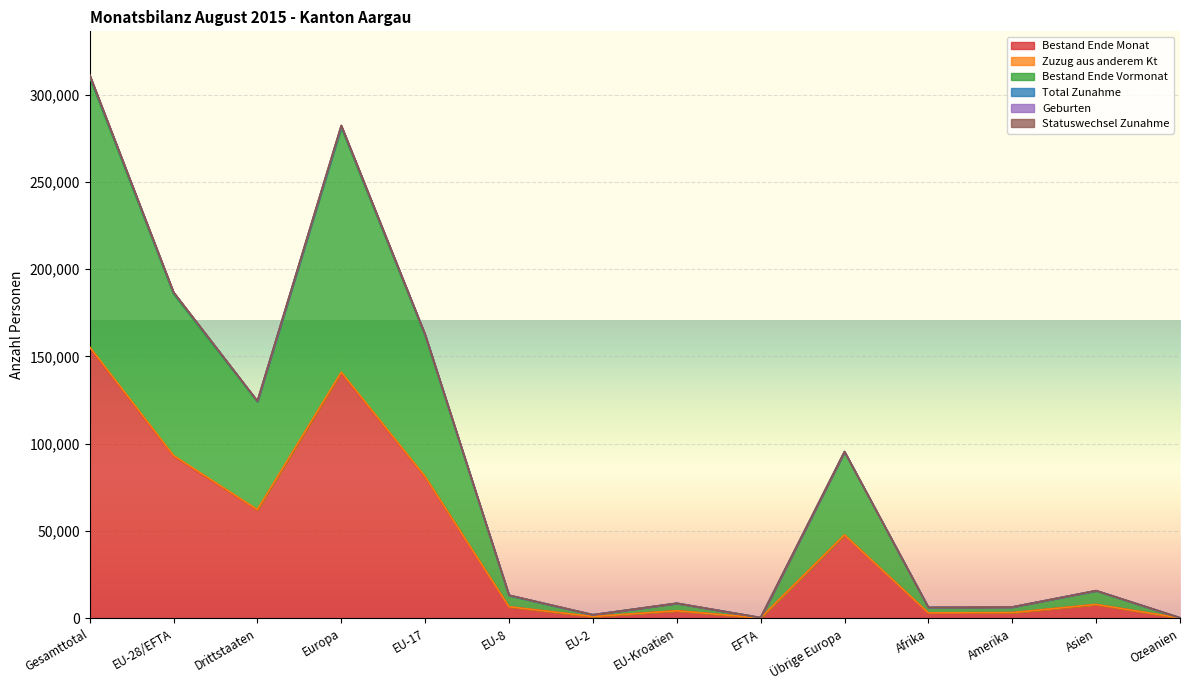

What is the label of the 14th point from the left?

Ozeanien